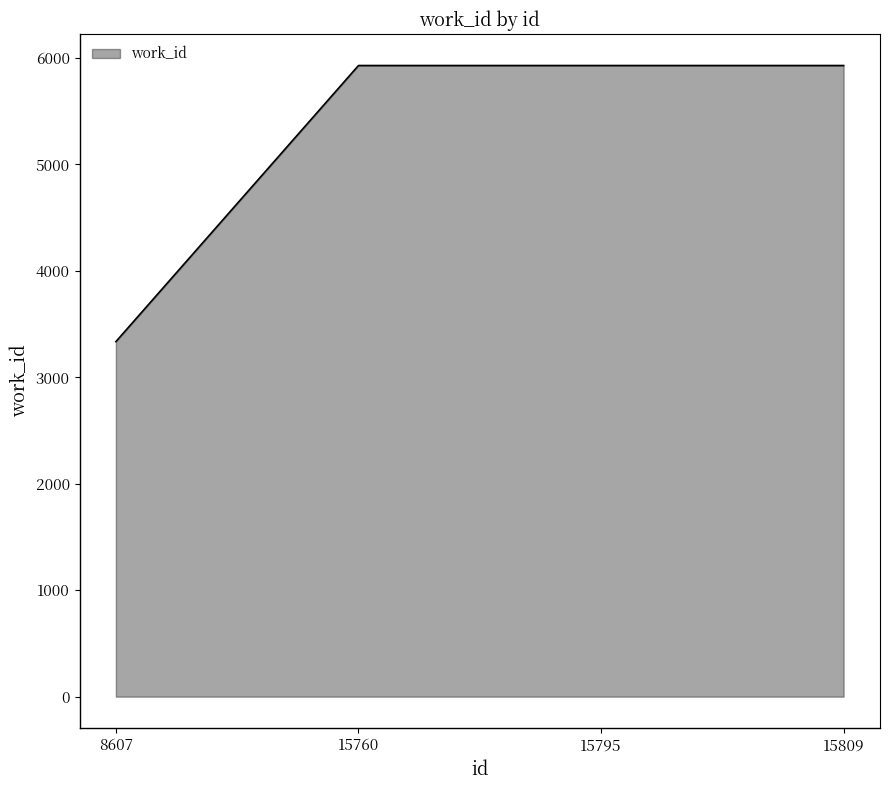

Is it true that the value at 15809 is 5930?

True